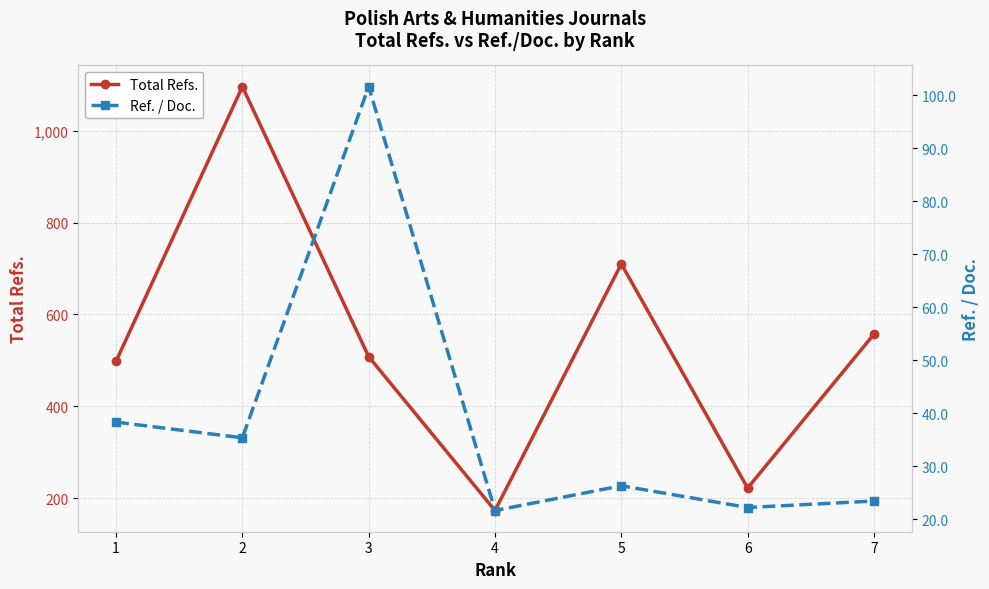

Which series has the largest range (max minus min)?

Total Refs.